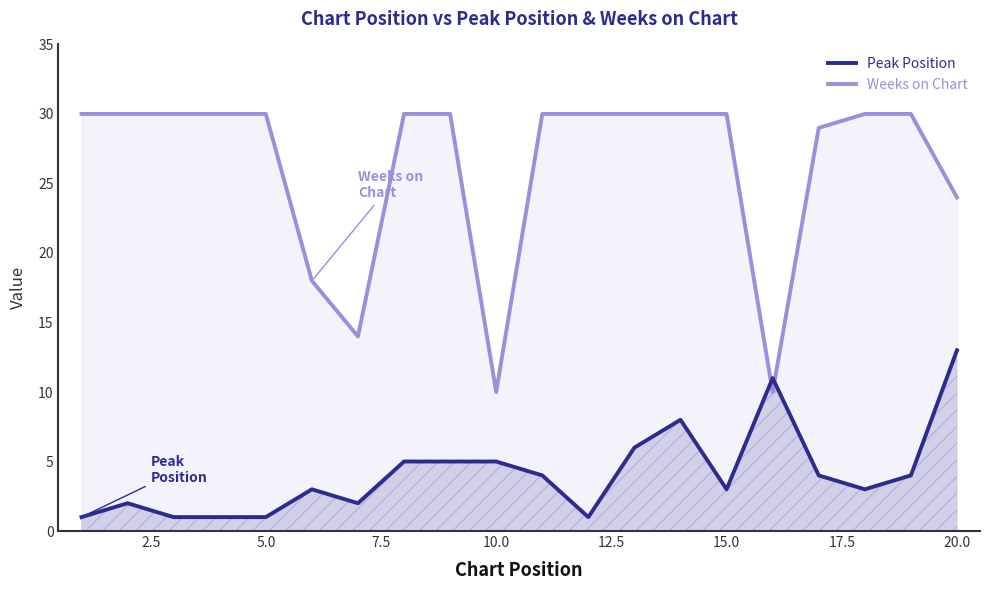

What is the lowest value of the Weeks on Chart series?

10